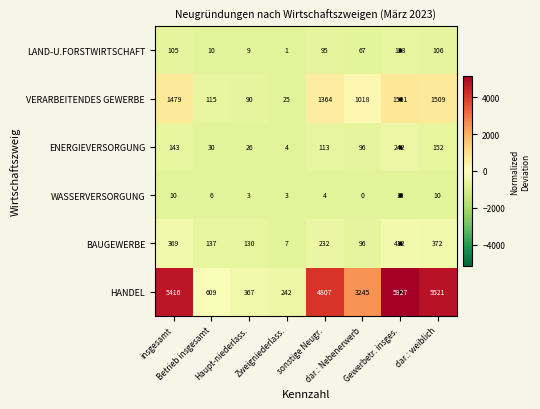

What is the sum of all WASSERVERSORGUNG values?

49